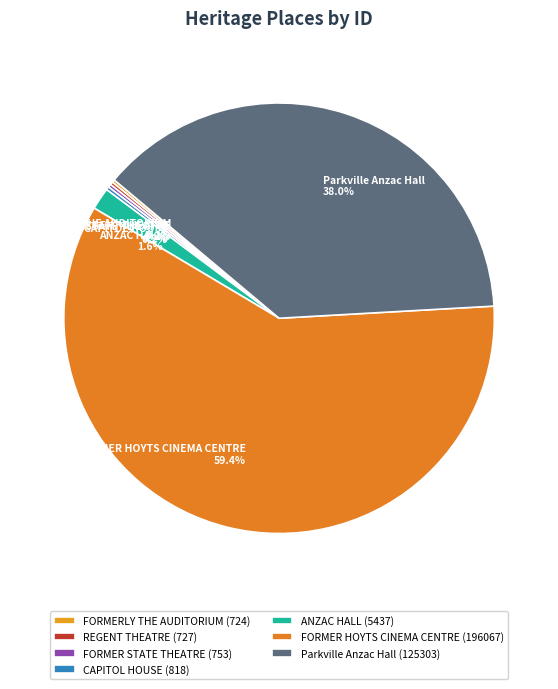

To the nearest percent, what is the average slice percentage?

14%